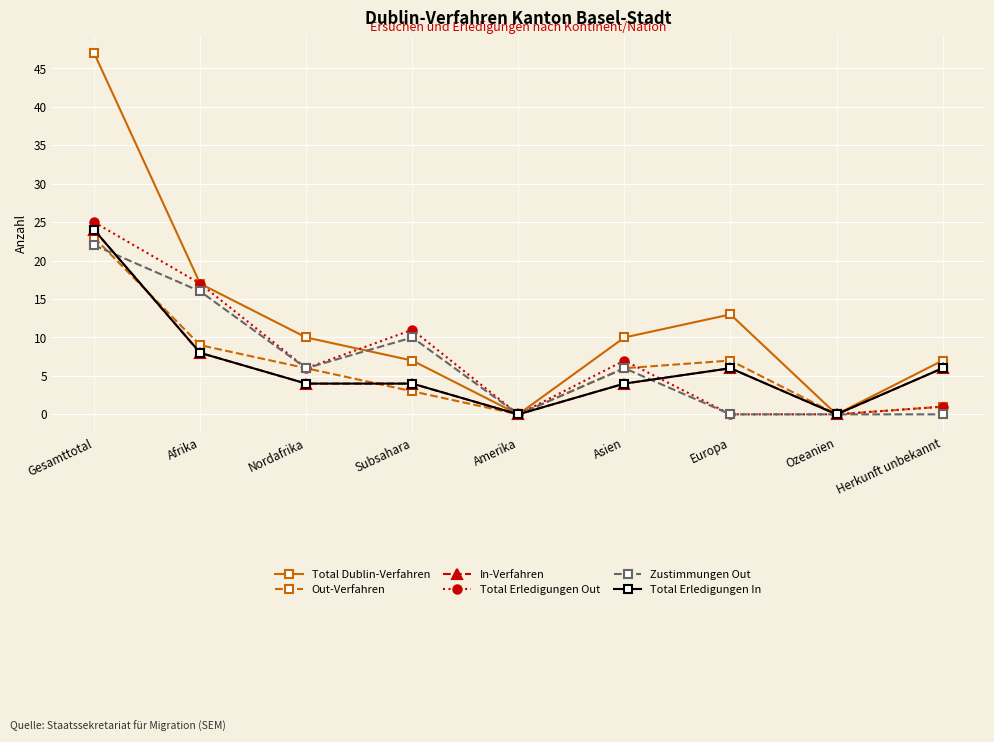

List the series in order of their peak value, lowest first.

Zustimmungen Out, Out-Verfahren, In-Verfahren, Total Erledigungen In, Total Erledigungen Out, Total Dublin-Verfahren